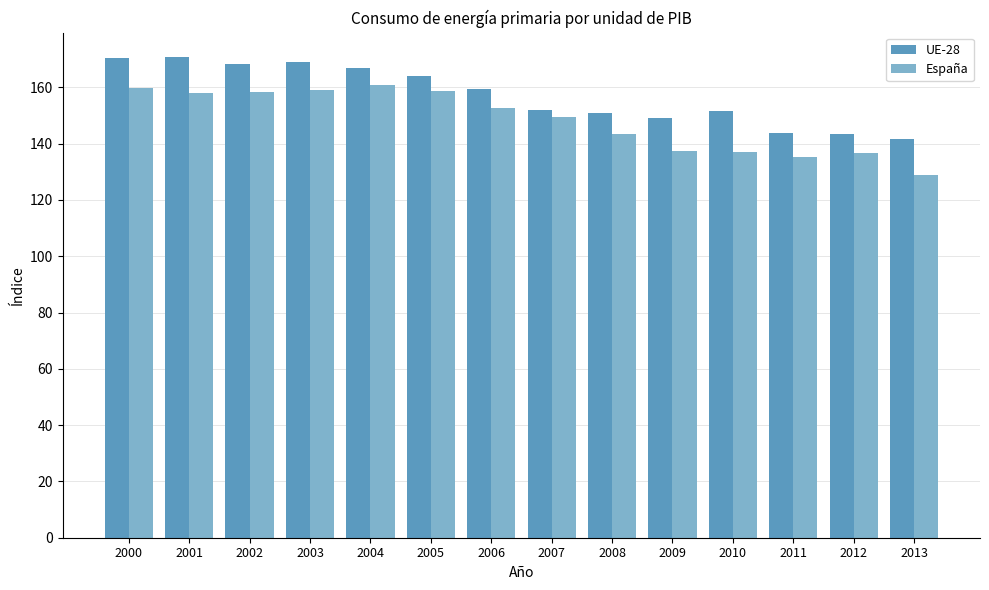

Which category has the lowest value in the UE-28 series?

2013